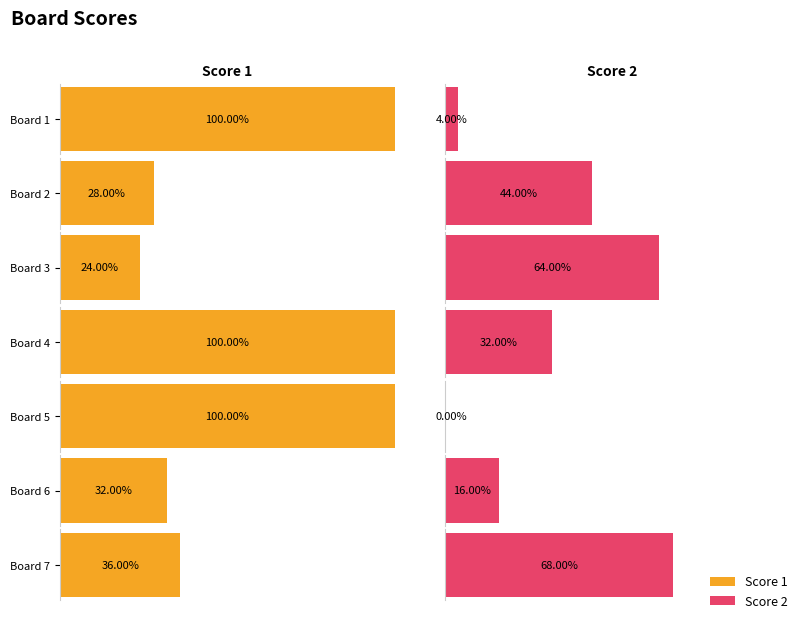

List the series in order of their overall mean, highest first.

Score 1, Score 2